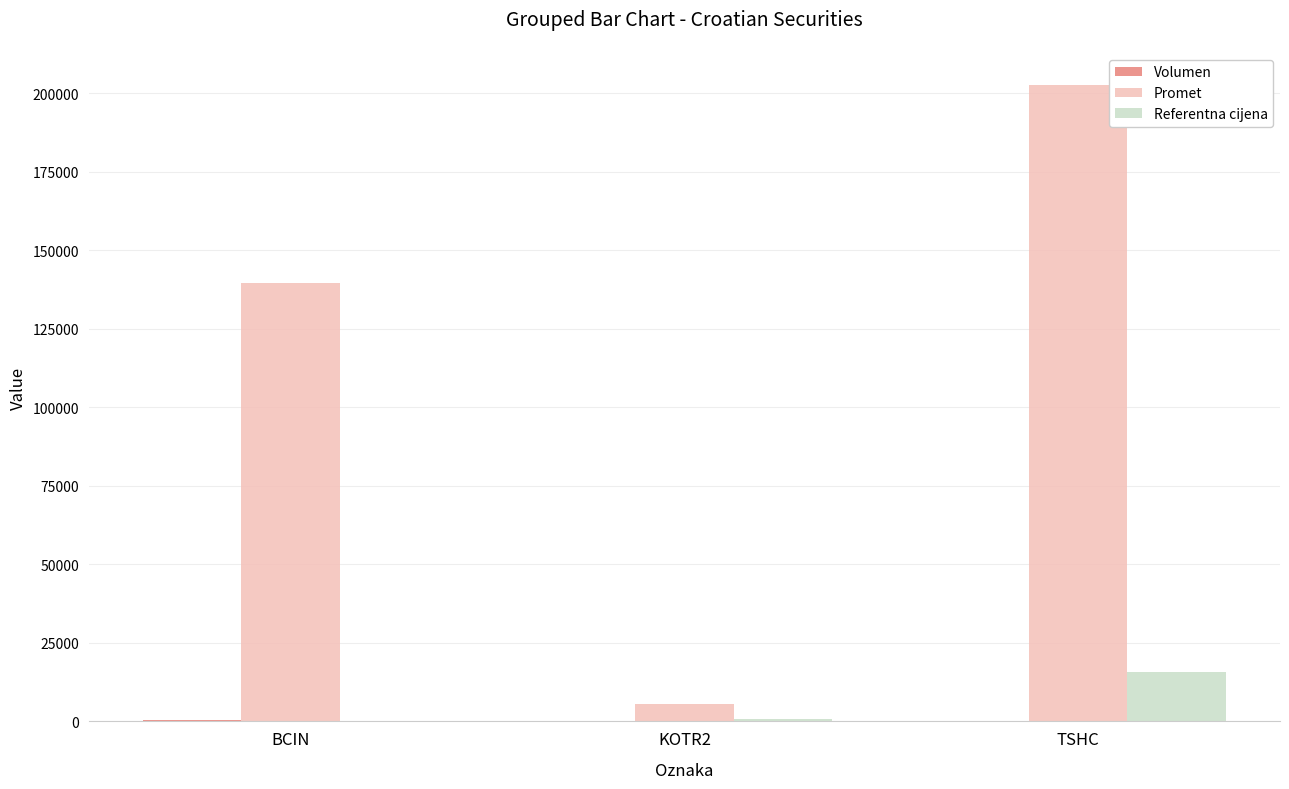

Which series has the largest total across all categories?

Promet